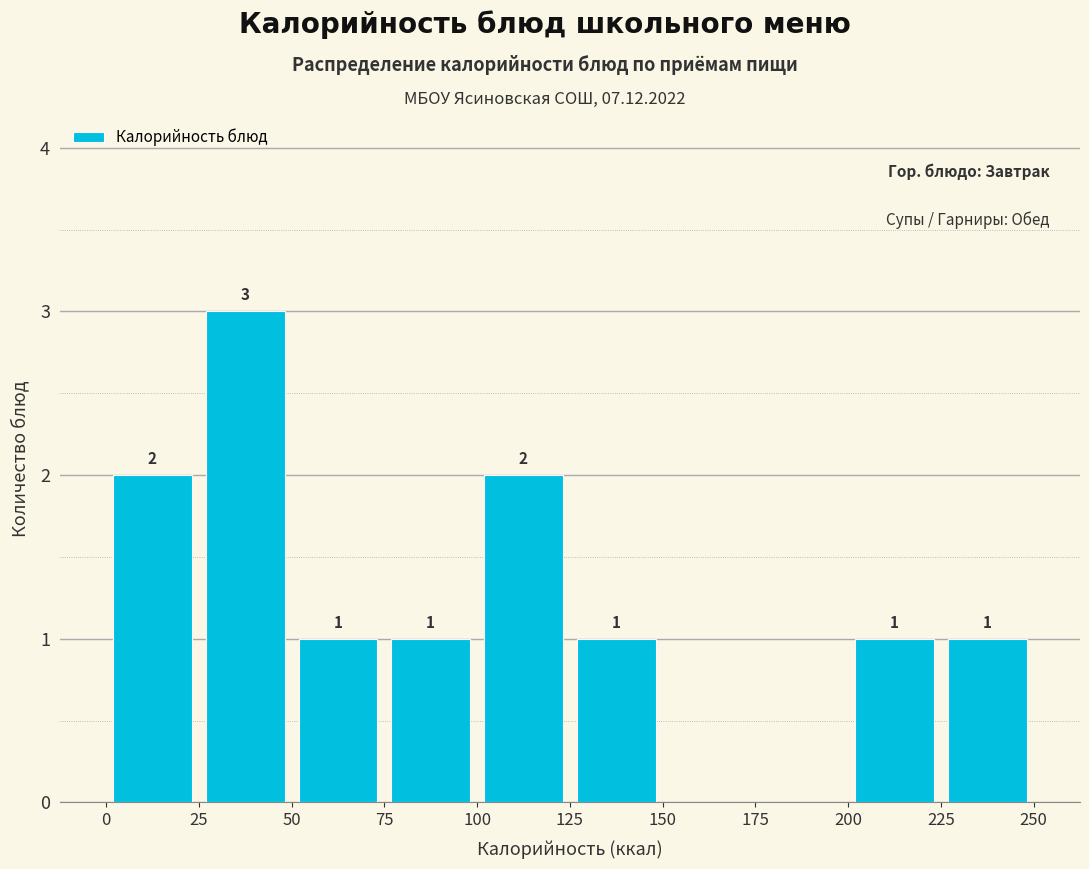

Which range on the x-axis has the tallest bar?

25 to 50